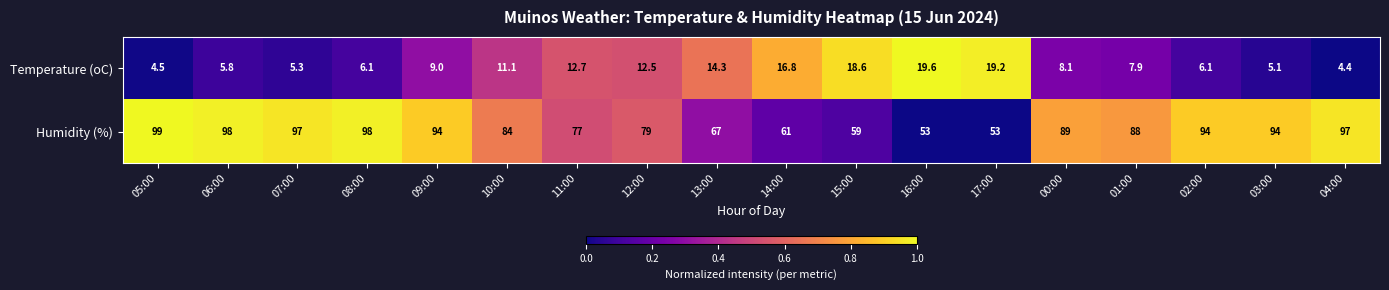

What is the greatest value displayed?

99.0